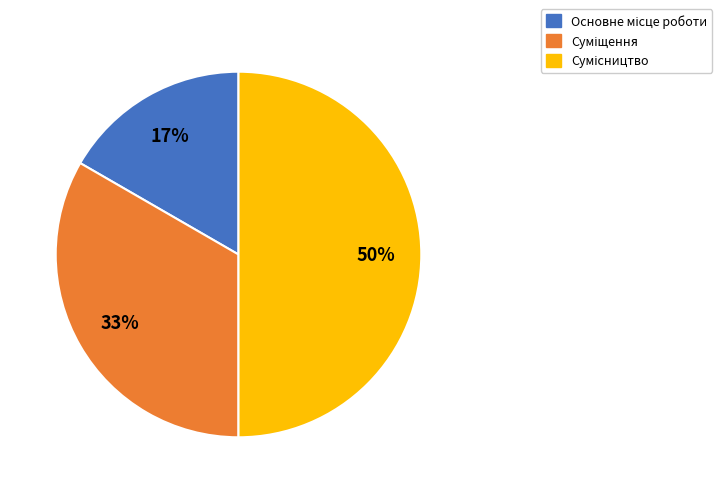

To the nearest percent, what is the average slice percentage?

33%